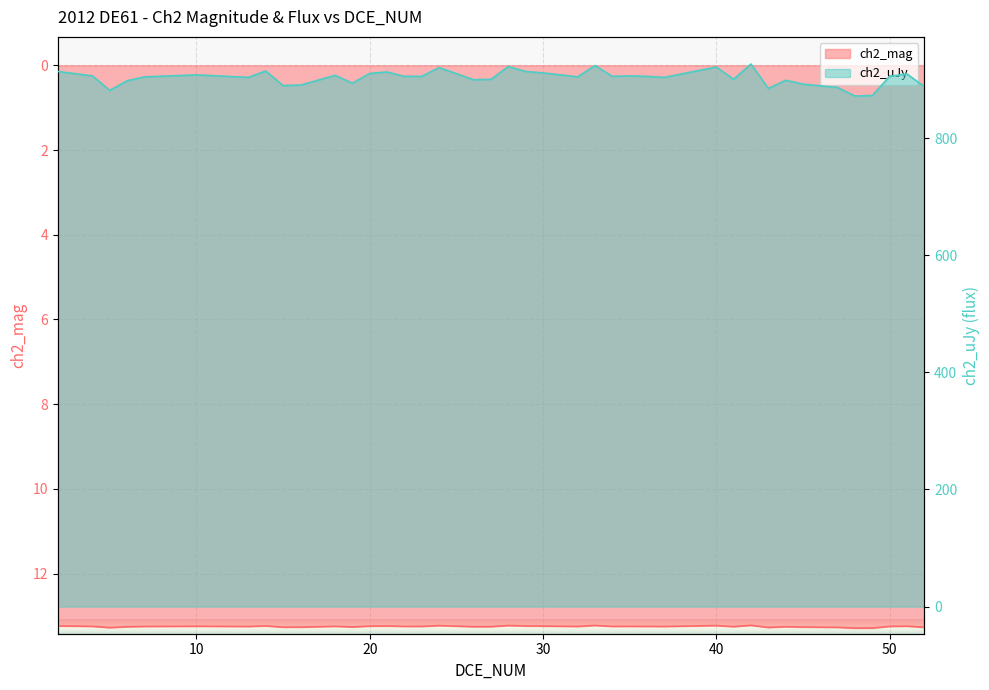

What is the greatest value displayed?

926.7